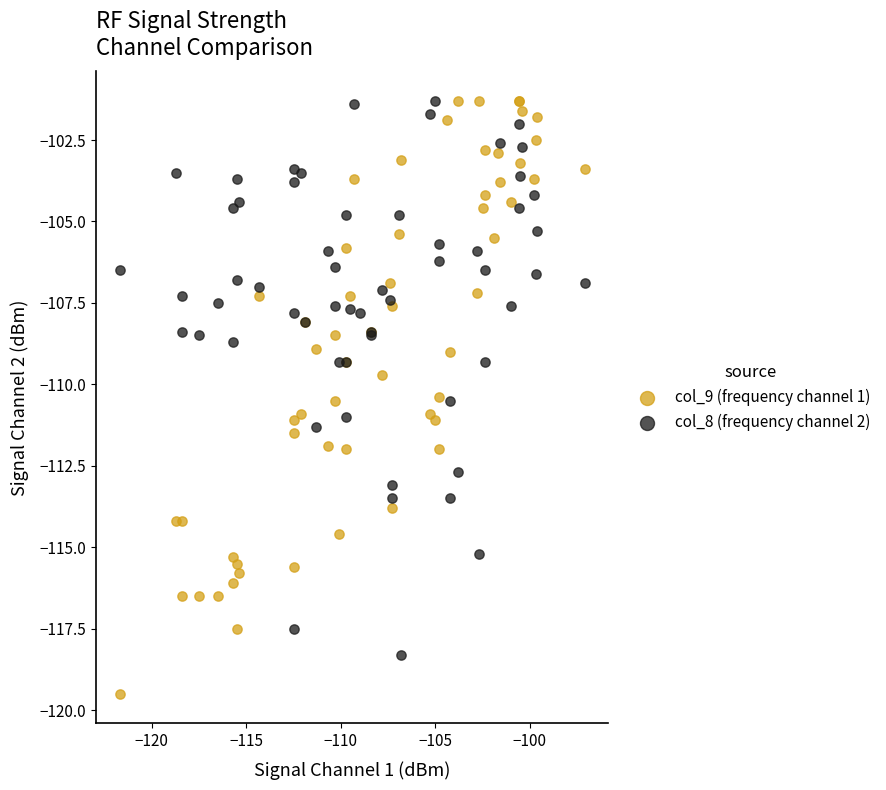

Which series reaches the minimum Y coordinate?

col_9 (frequency channel 1)